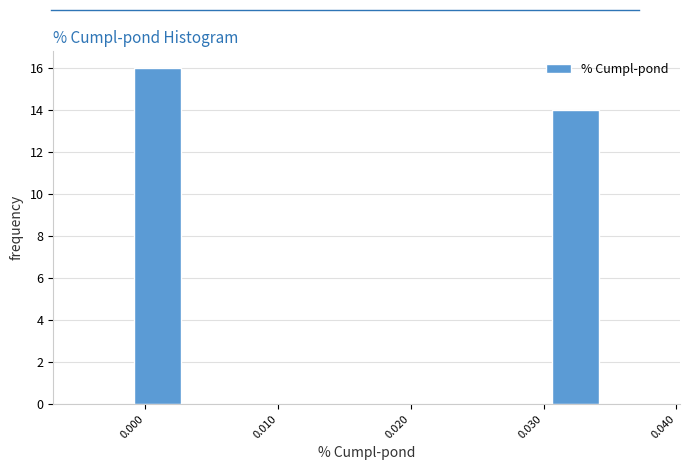

Around what value on the x-axis is the tallest bar? Give the approximate position of its centre, as read against the axis.

0.001